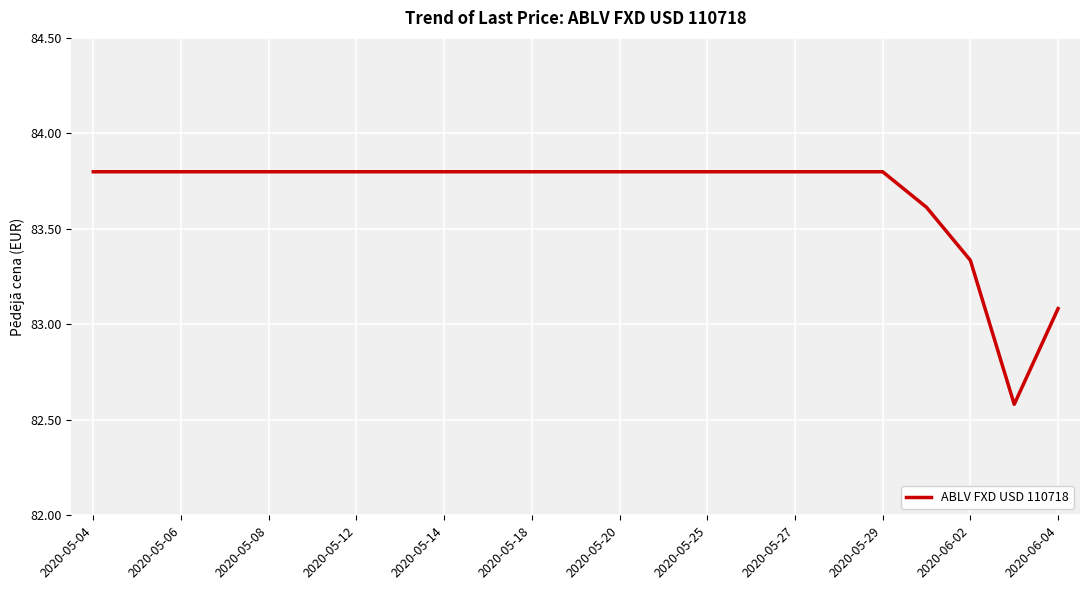

What is the maximum value shown in the chart?

83.8